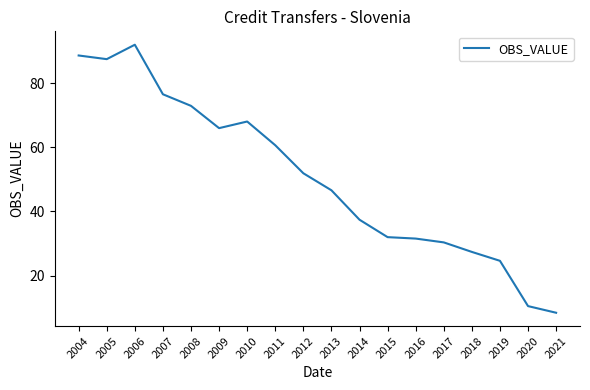

What is the maximum value shown in the chart?

92.0